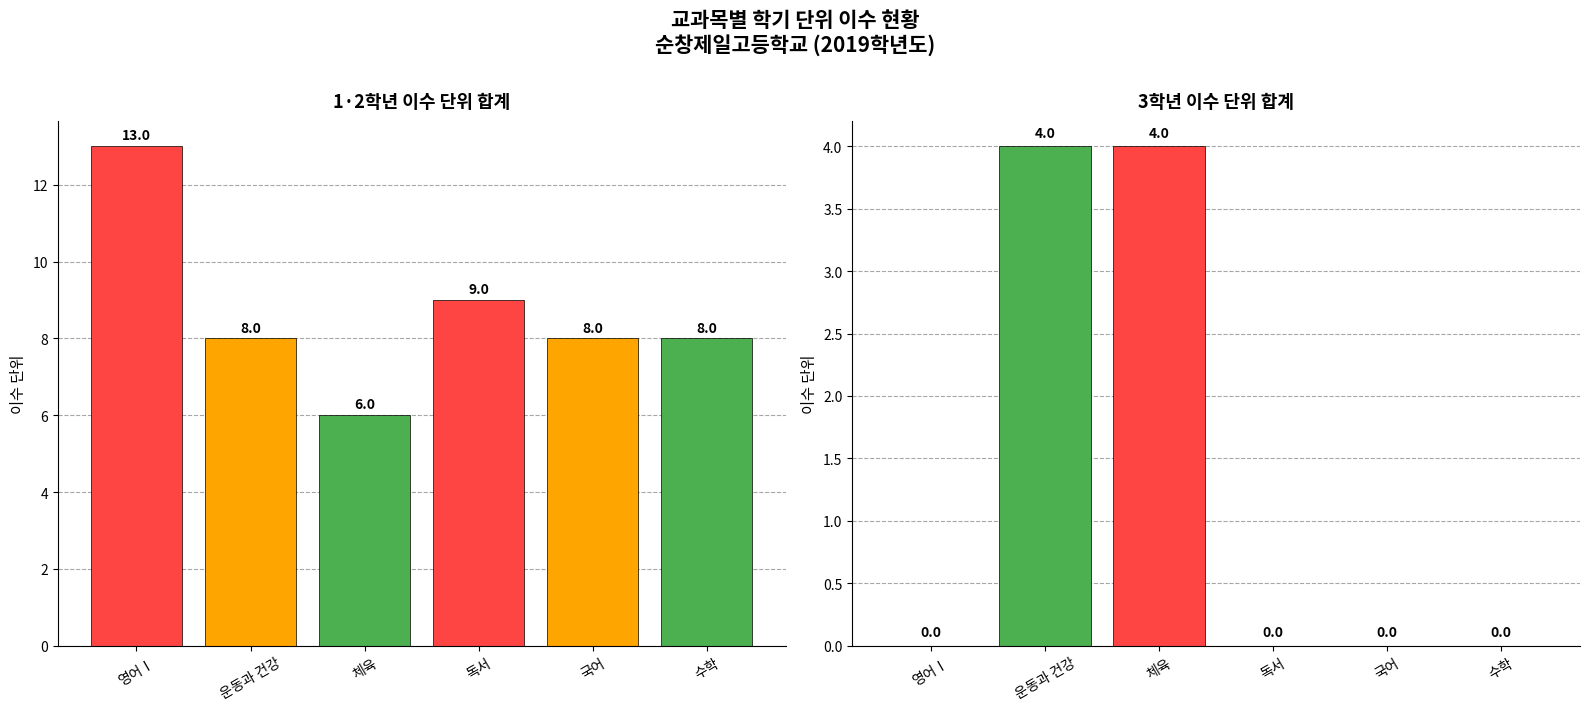

Which series has the largest range (max minus min)?

1·2학년 합계